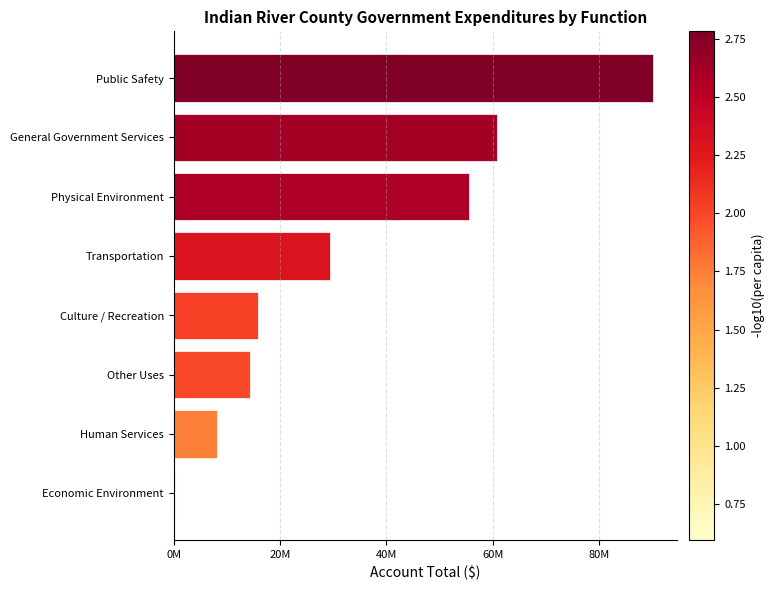

What is the difference between the second highest and second lowest values?

52687349